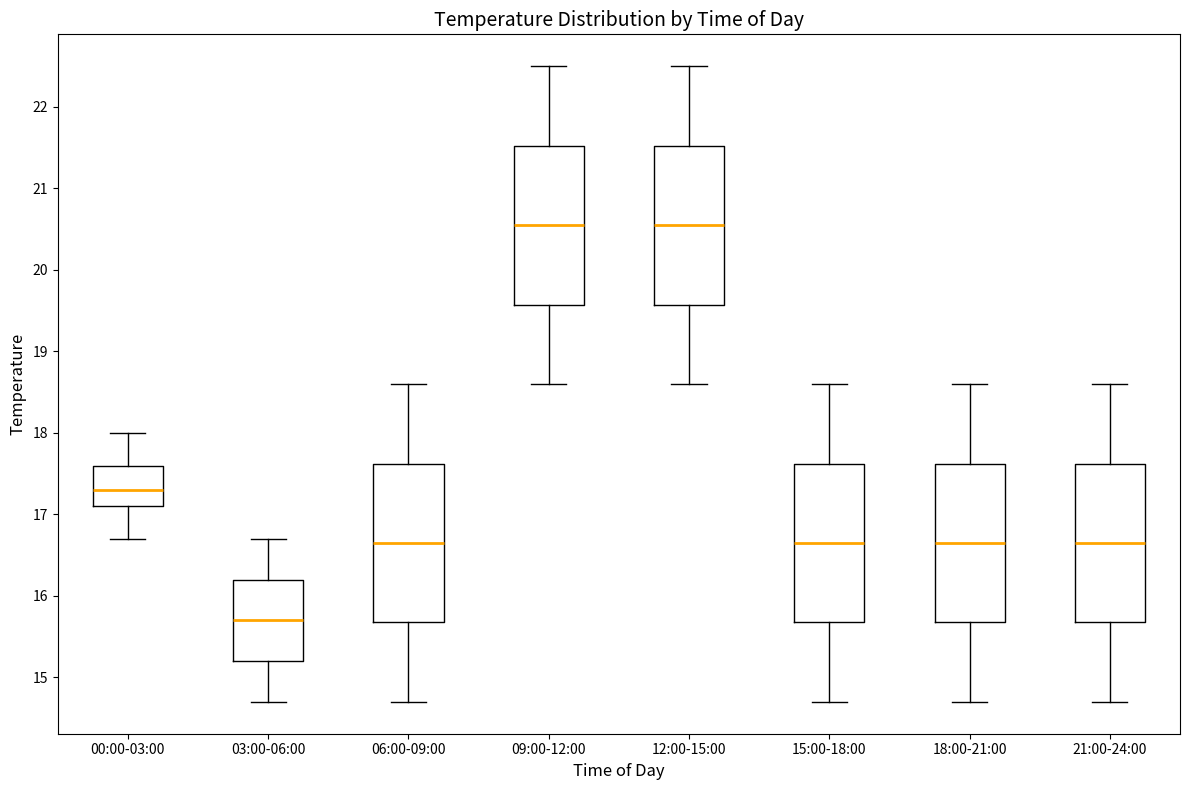

Reading left to right, transcribe this box plot: for each box, give where its median line is, the range the box spans, and where its two whiskers end, as read against the y-axis. The values are not printed on the chart, so give them approximately, as read against the axis.

00:00-03:00: median 17.3, box 17.1 to 17.6, whiskers 16.7 to 18.0
03:00-06:00: median 15.7, box 15.2 to 16.2, whiskers 14.7 to 16.7
06:00-09:00: median 16.7, box 15.7 to 17.6, whiskers 14.7 to 18.6
09:00-12:00: median 20.6, box 19.6 to 21.5, whiskers 18.6 to 22.5
12:00-15:00: median 20.6, box 19.6 to 21.5, whiskers 18.6 to 22.5
15:00-18:00: median 16.7, box 15.7 to 17.6, whiskers 14.7 to 18.6
18:00-21:00: median 16.7, box 15.7 to 17.6, whiskers 14.7 to 18.6
21:00-24:00: median 16.7, box 15.7 to 17.6, whiskers 14.7 to 18.6